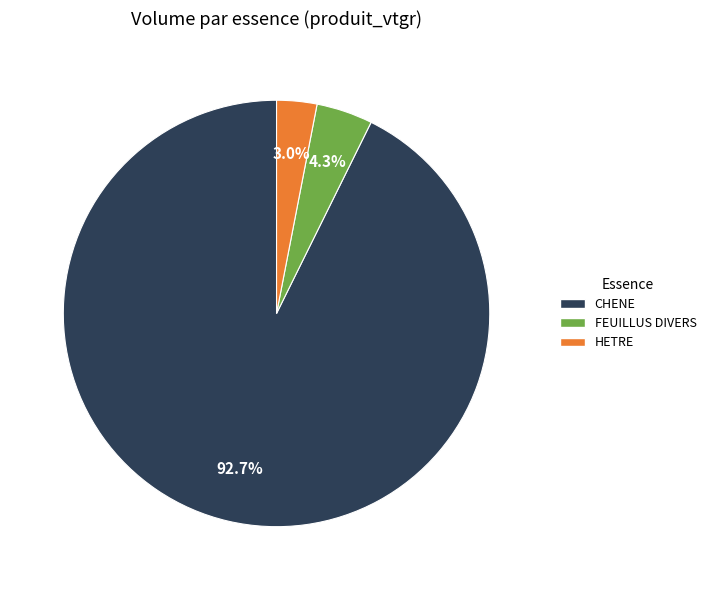

Which has a higher value, HETRE or FEUILLUS DIVERS?

FEUILLUS DIVERS